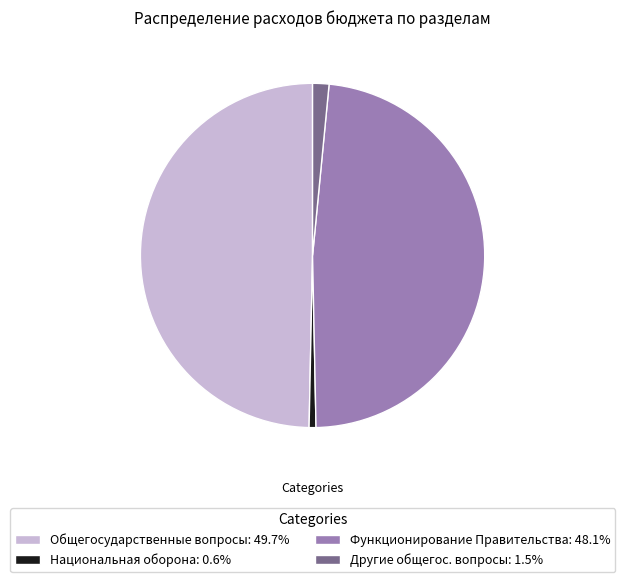

Approximately how many times larger is the value at Функционирование Правительства: 48.1% compared to Общегосударственные вопросы: 49.7%?

1.0